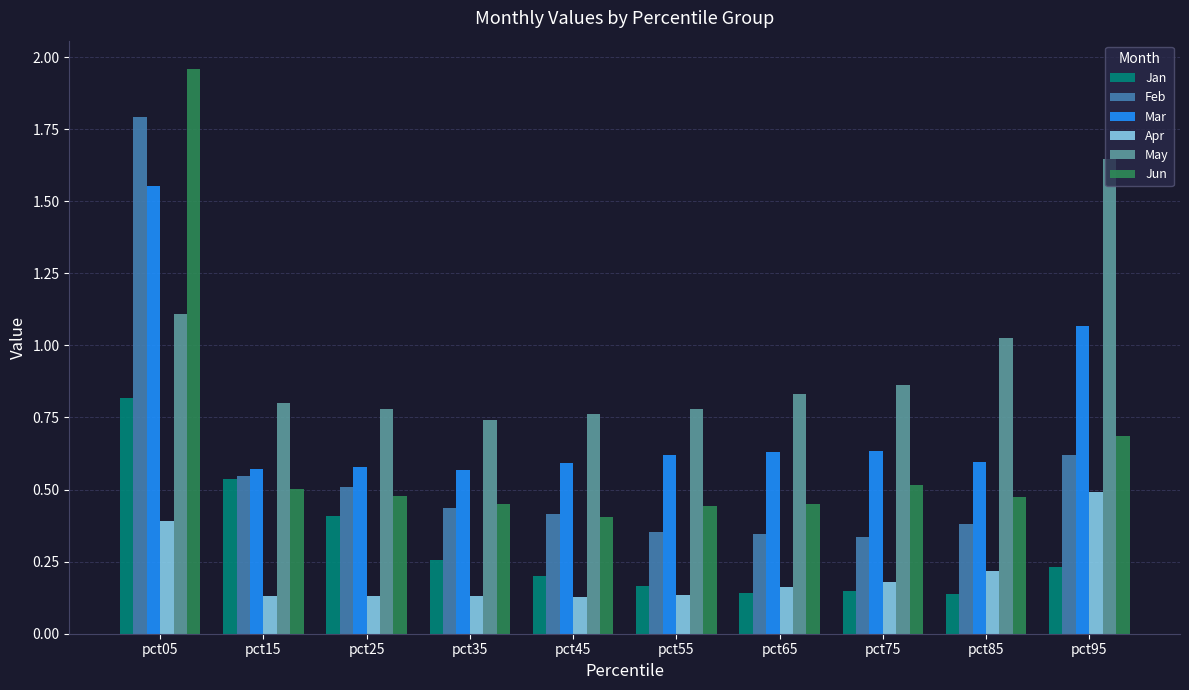

Is it true that Feb equals 0.1 at pct75?

False